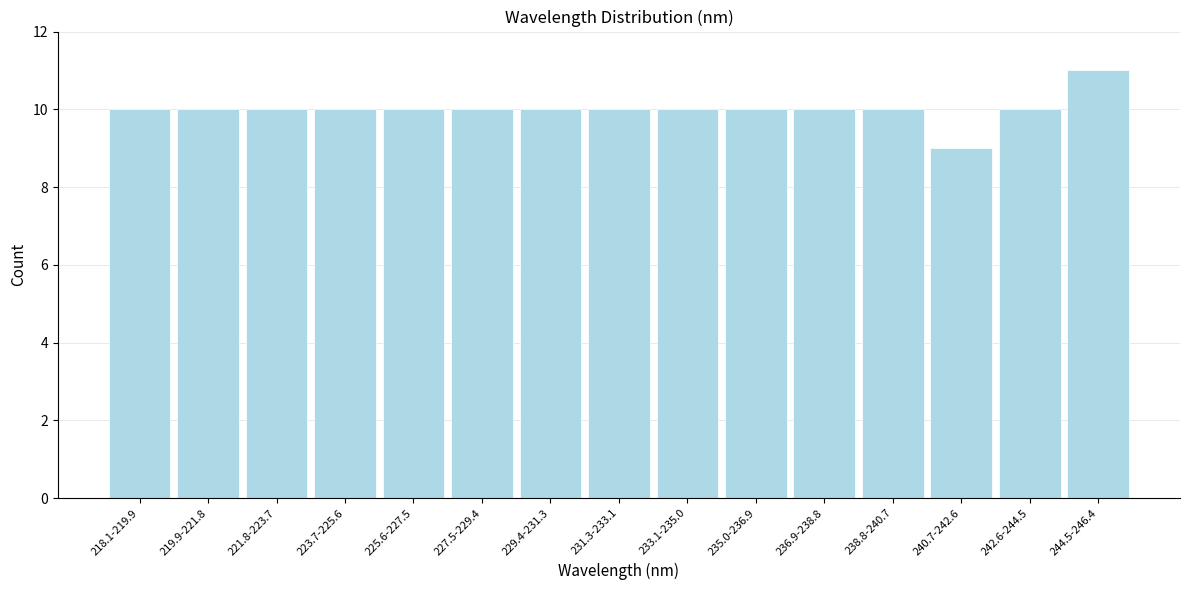

Reading left to right, extract all data points from this chart.

10	10	10	10	10	10	10	10	10	10	10	10	9	10	11